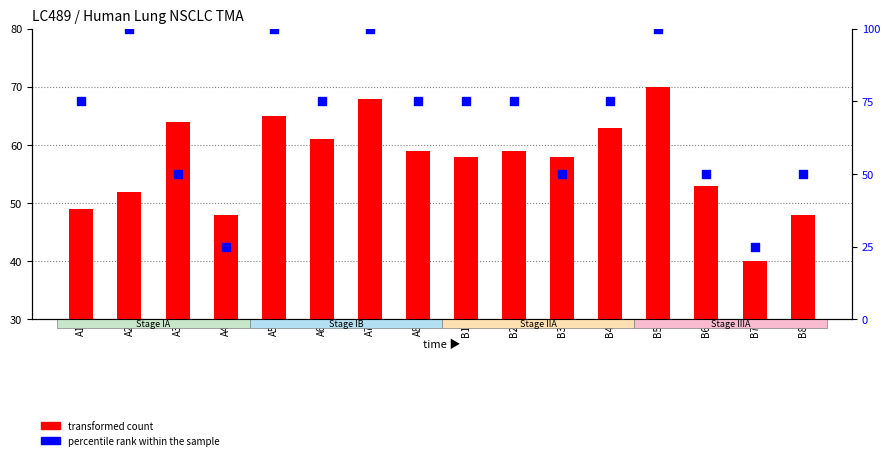

What are all the series names shown in the legend?

transformed count, percentile rank within the sample